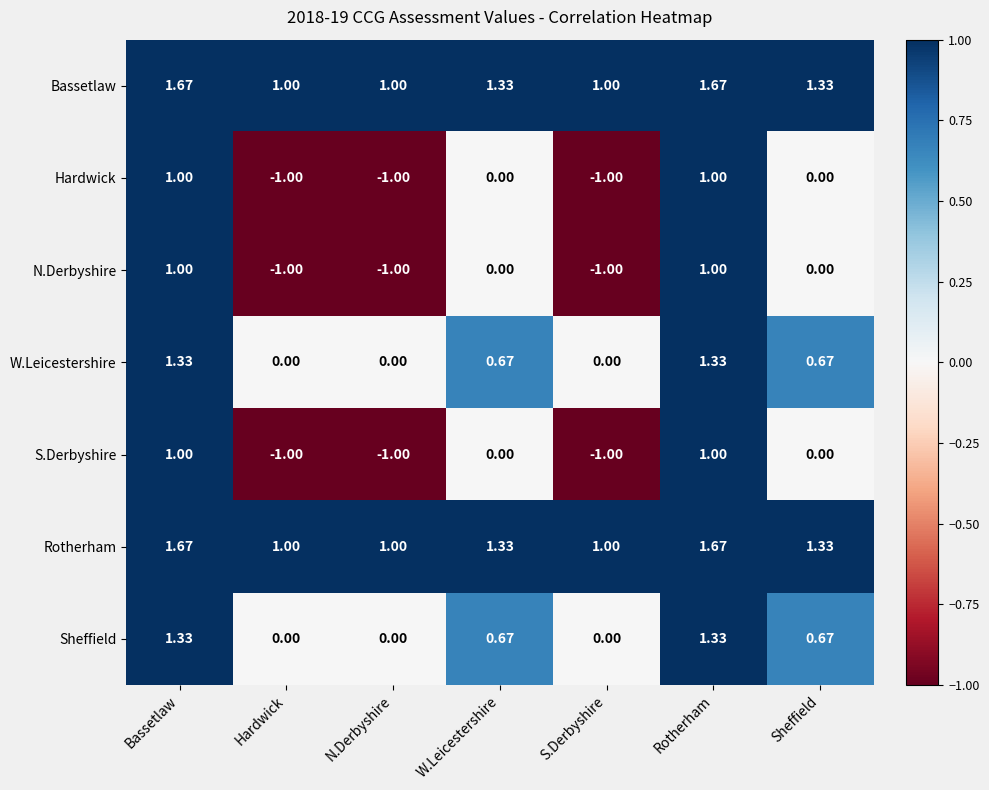

Where does the Hardwick series first go above 0?

Bassetlaw